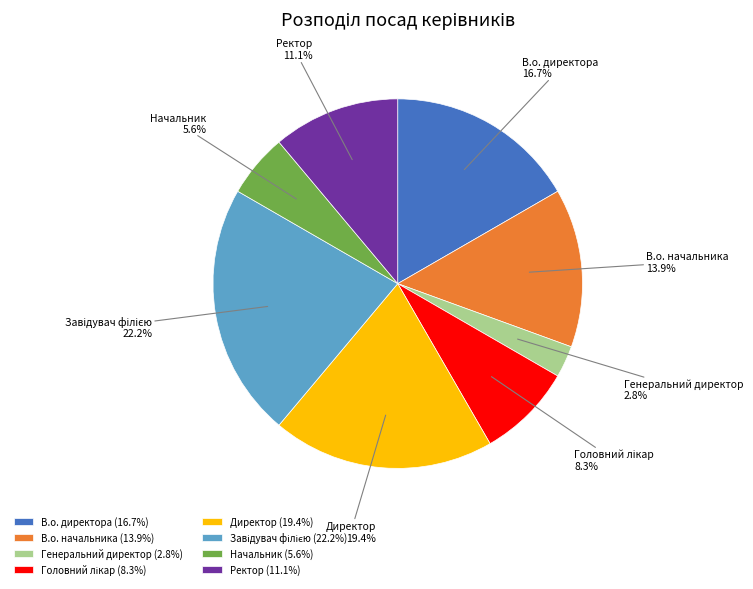

To the nearest percent, what portion does Начальник represent?

6%